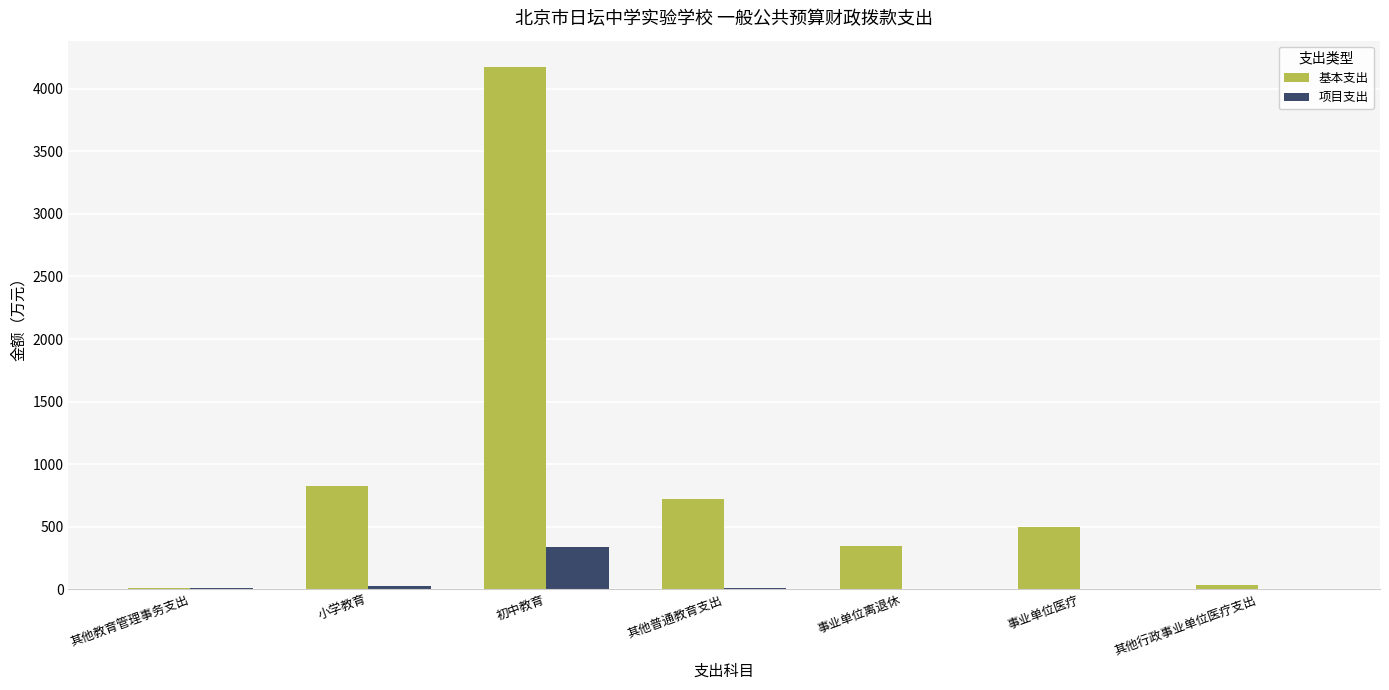

Where is 基本支出 nearest to the value 2093?

小学教育